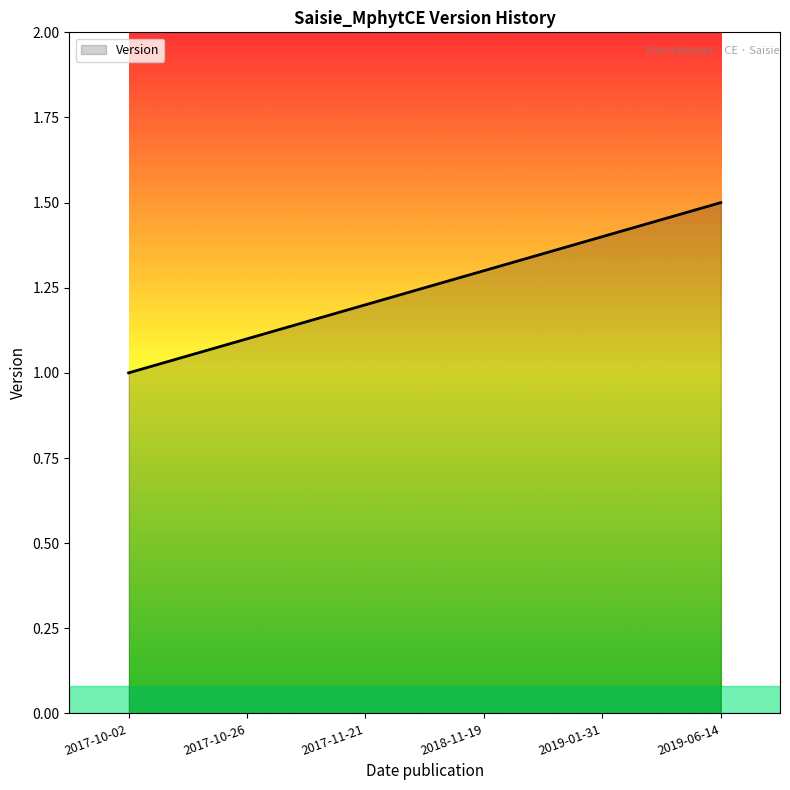

How many lines are shown in the chart?

1